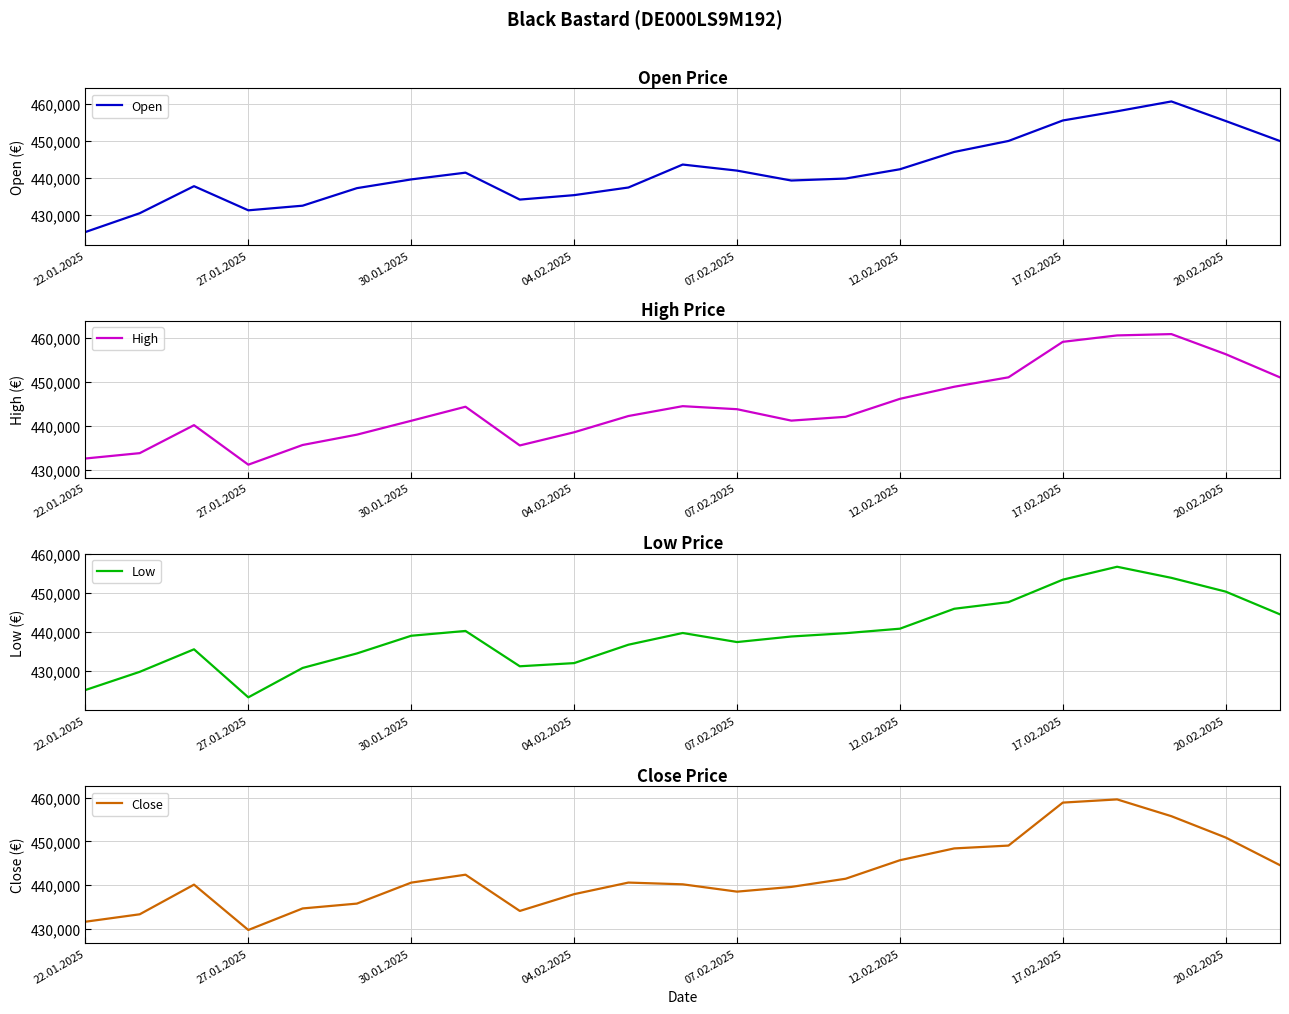

Which category has the lowest value in the Open series?

22.01.2025